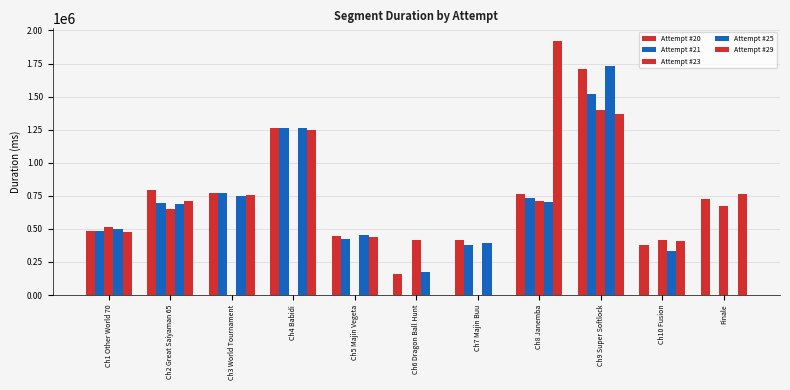

What position from the right is Ch9 Super Softlock?

3